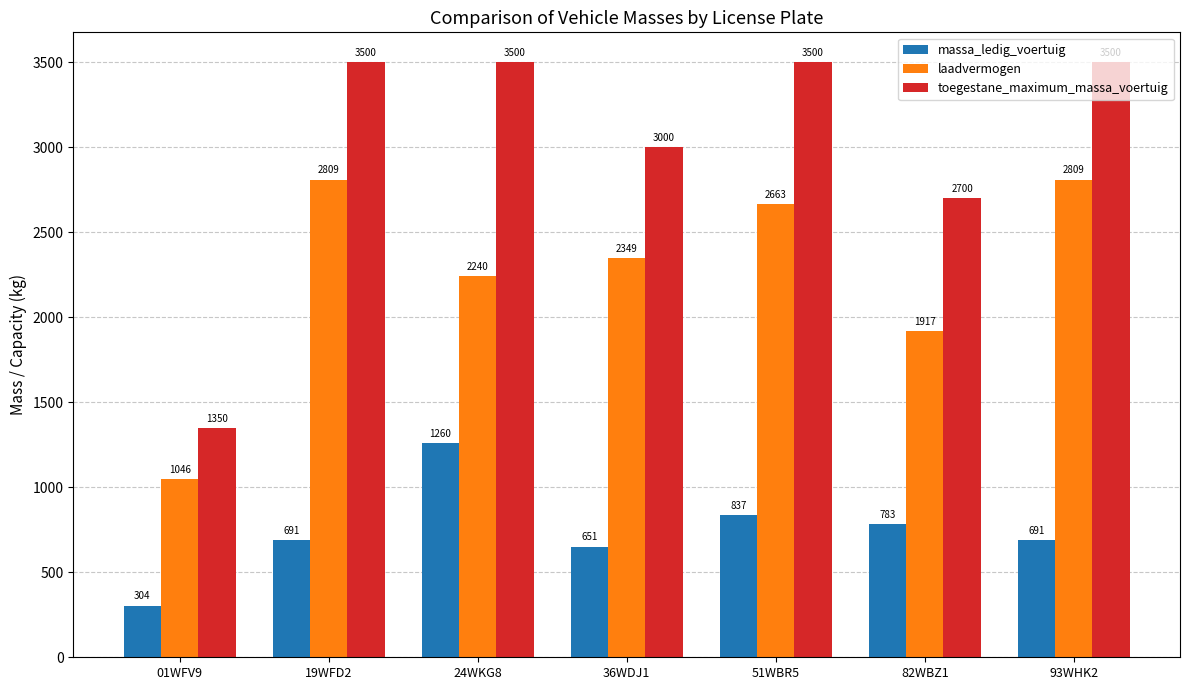

Is it true that laadvermogen equals 958 at 36WDJ1?

False